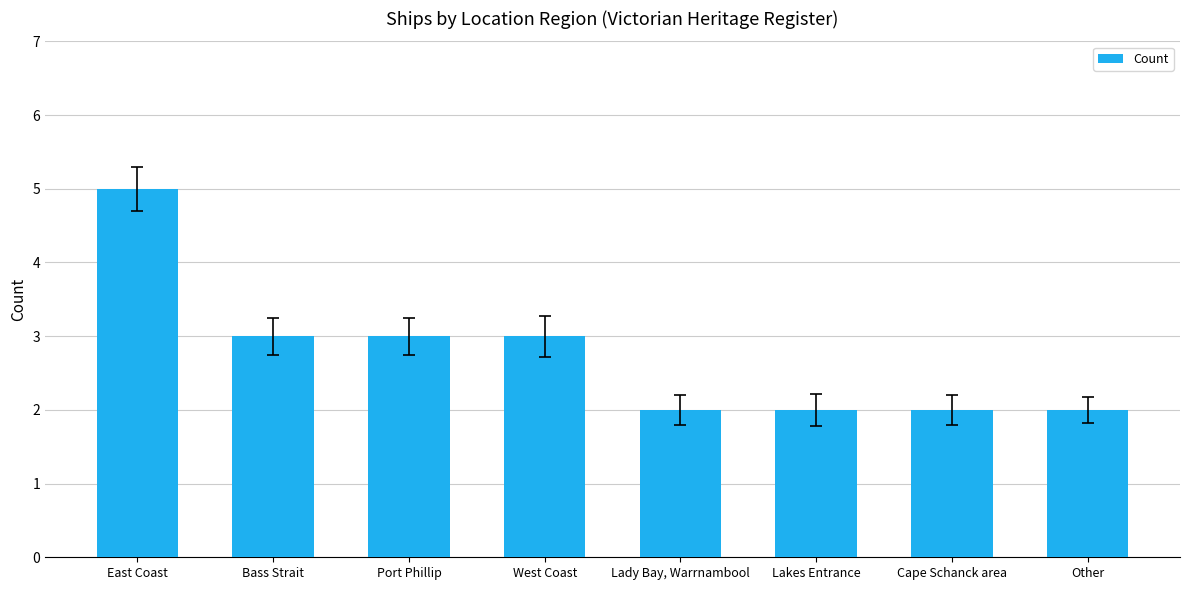

Which has a higher value, West Coast or Cape Schanck area?

West Coast